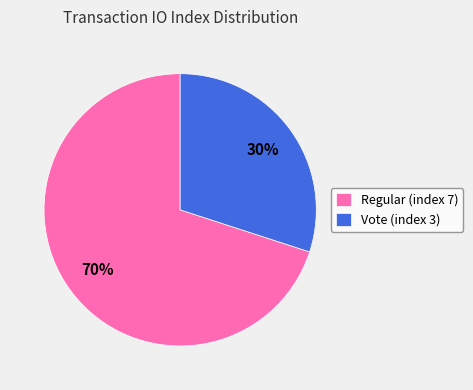

Which has a higher value, Regular (index 7) or Vote (index 3)?

Regular (index 7)